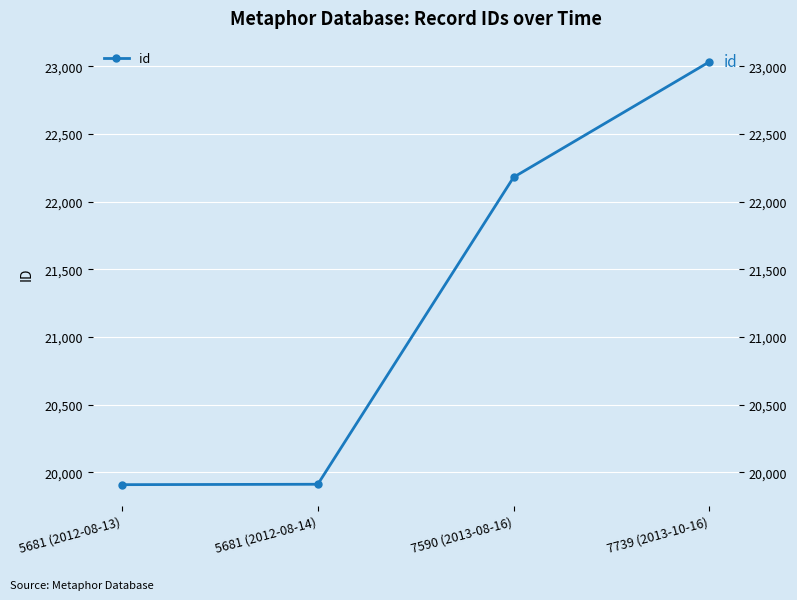

What is the difference between the second highest and second lowest values?

2269